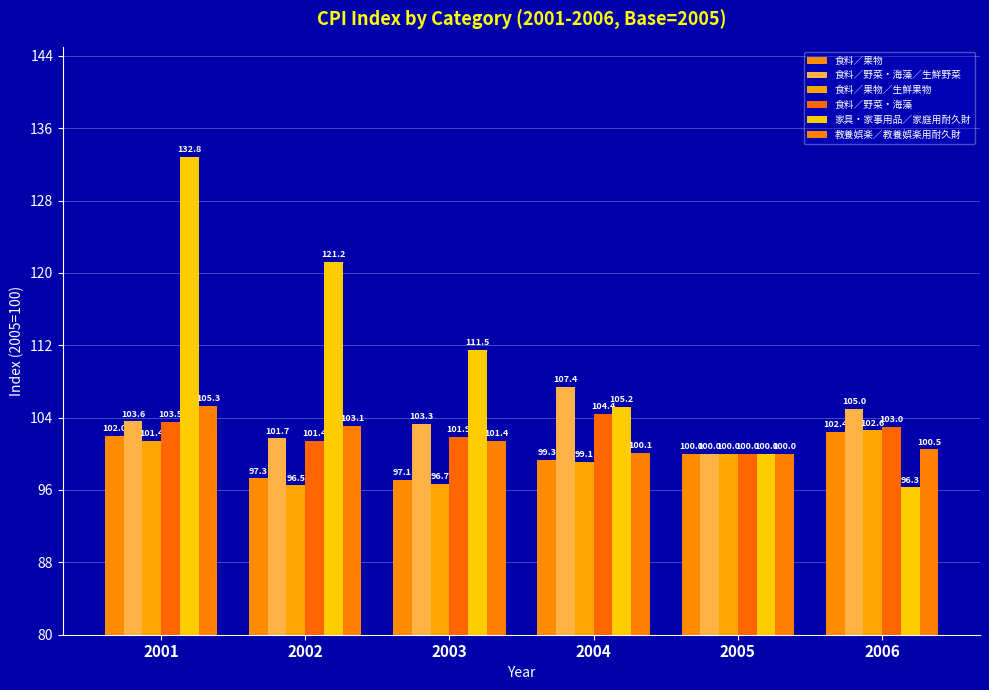

Reading left to right, what are all the values shown in this chart?

食料／果物: 2001=102.0	2002=97.3	2003=97.1	2004=99.3	2005=100.0	2006=102.4
食料／野菜・海藻／生鮮野菜: 2001=103.6	2002=101.7	2003=103.3	2004=107.4	2005=100.0	2006=105.0
食料／果物／生鮮果物: 2001=101.4	2002=96.5	2003=96.7	2004=99.1	2005=100.0	2006=102.6
食料／野菜・海藻: 2001=103.5	2002=101.4	2003=101.9	2004=104.4	2005=100.0	2006=103.0
家具・家事用品／家庭用耐久財: 2001=132.8	2002=121.2	2003=111.5	2004=105.2	2005=100.0	2006=96.3
教養娯楽／教養娯楽用耐久財: 2001=105.3	2002=103.1	2003=101.4	2004=100.1	2005=100.0	2006=100.5